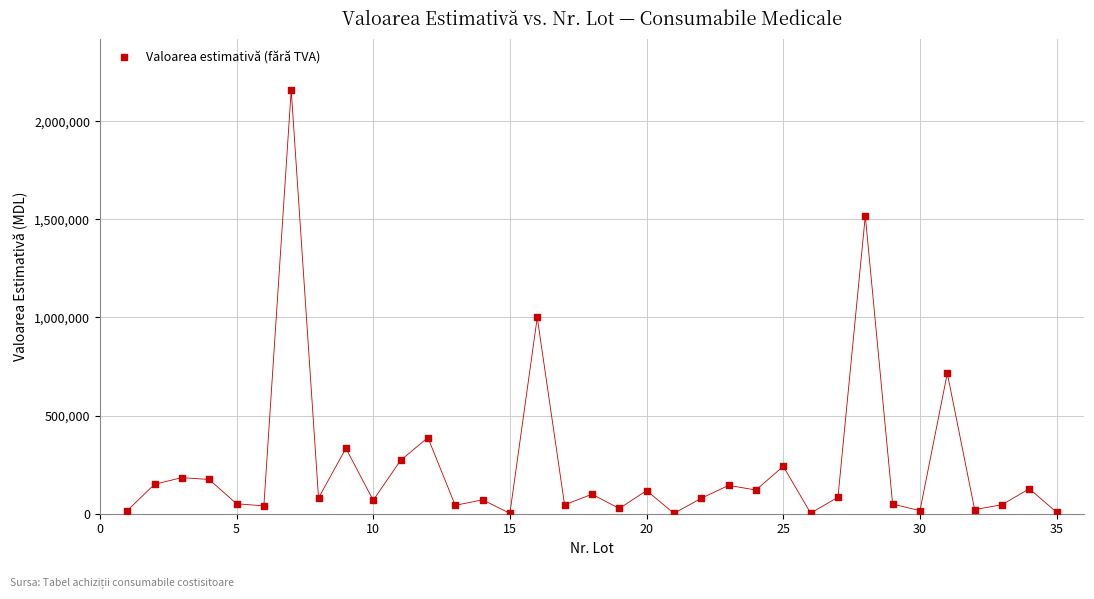

What is the range of Y values (max minus min)?

2158098.9